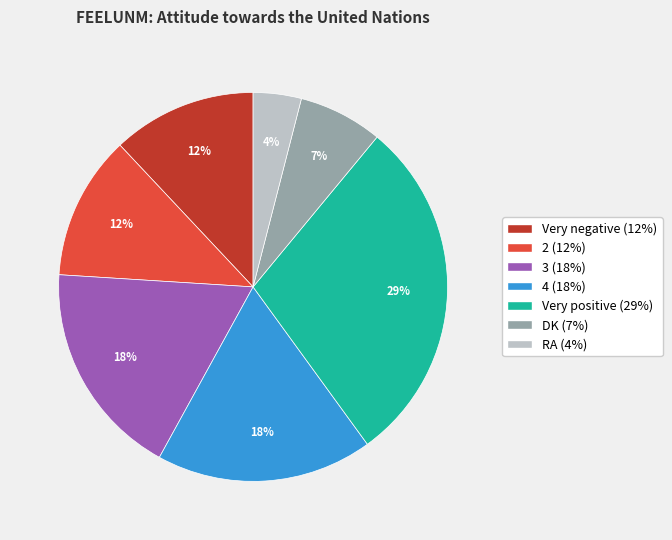

To the nearest percent, what is the average slice percentage?

14%